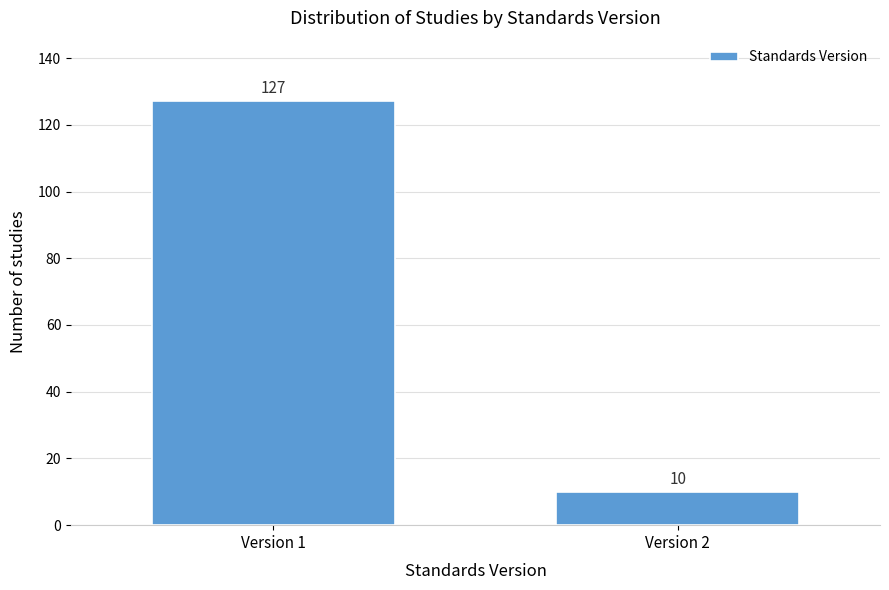

Reading right to left, transcribe all the data shown in this chart.

10	127